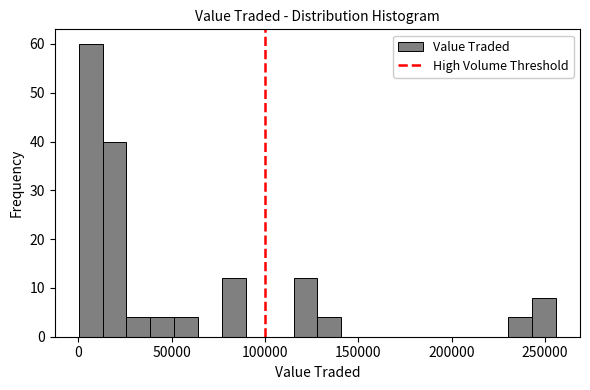

Read against the x-axis, roughly where is the centre of the tallest bar?

5000